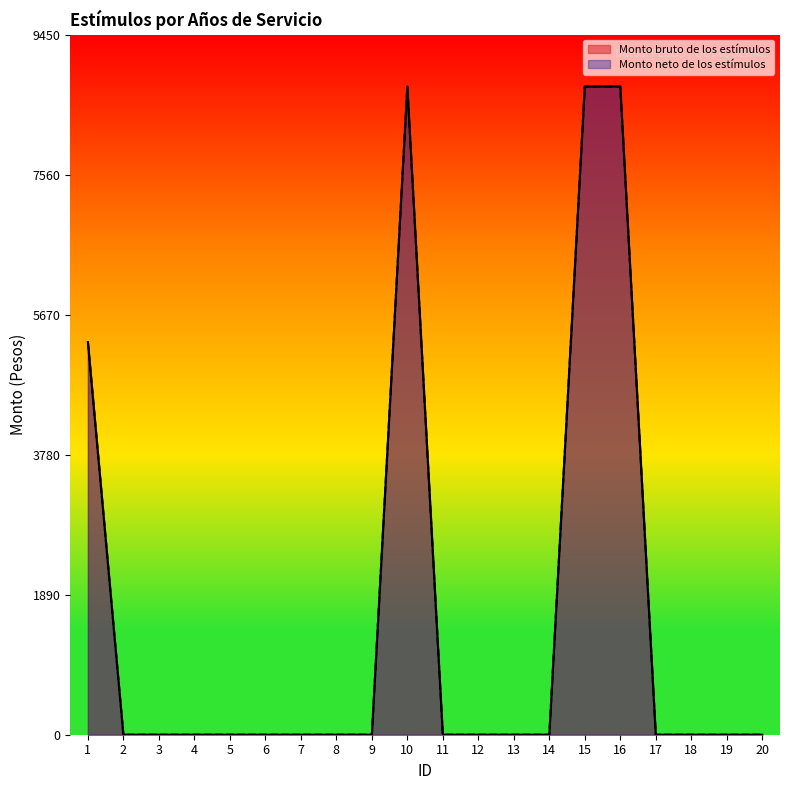

Rank the categories by Monto neto de los estímulos value from highest to lowest.

10, 15, 16, 1, 2, 3, 4, 5, 6, 7, 8, 9, 11, 12, 13, 14, 17, 18, 19, 20